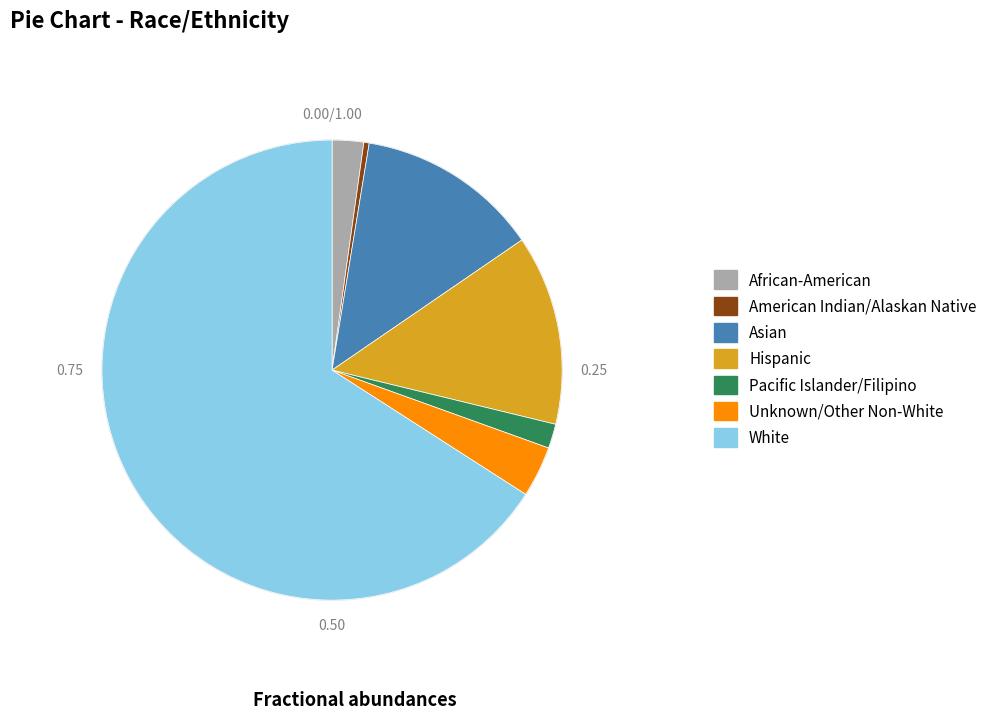

Rank the categories by value from lowest to highest.

American Indian/Alaskan Native, Pacific Islander/Filipino, African-American, Unknown/Other Non-White, Asian, Hispanic, White